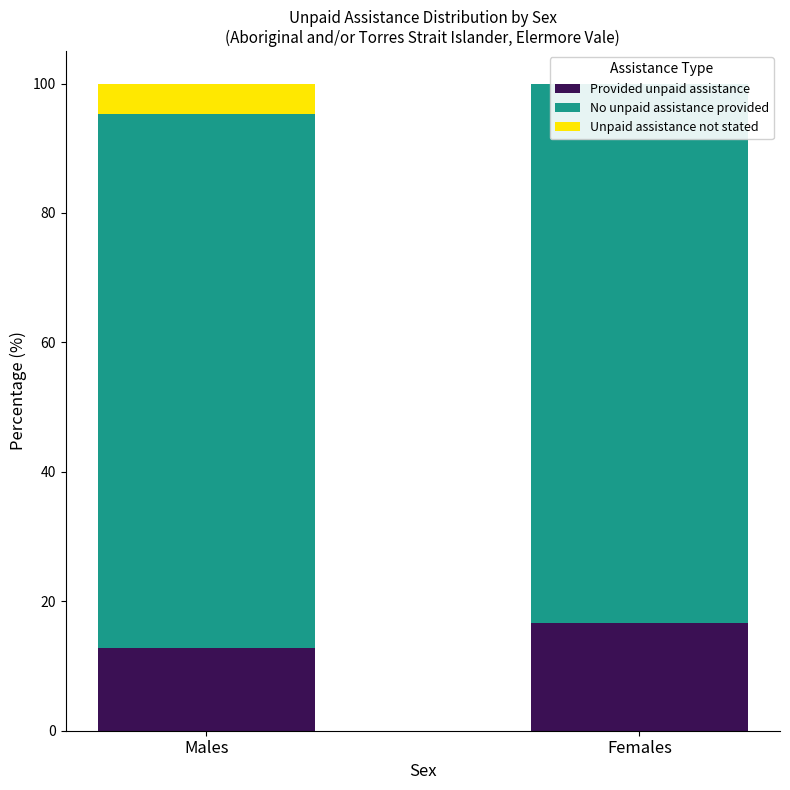

How many data points in Provided unpaid assistance are less than 16?

1